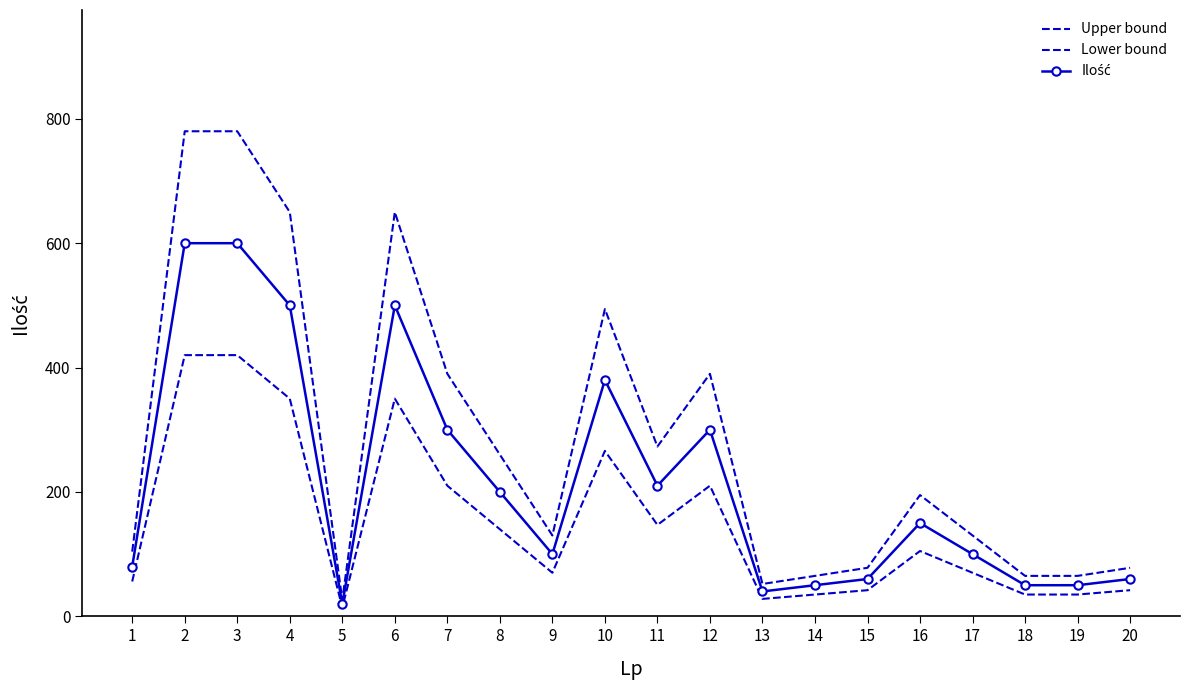

Reading left to right, transcribe all the data shown in this chart.

Upper bound: 104	780	780	650	26	650	390	260	130	494	273	390	52	65	78	195	130	65	65	78
Lower bound: 56	420	420	350	14	350	210	140	70	266	147	210	28	35	42	105	70	35	35	42
Ilość: 80	600	600	500	20	500	300	200	100	380	210	300	40	50	60	150	100	50	50	60